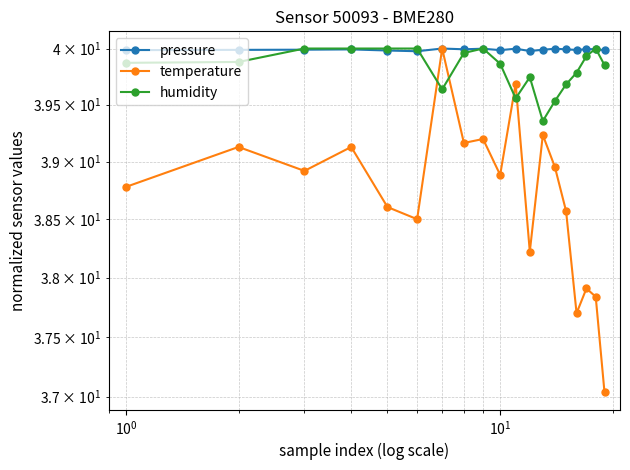

True or false: pressure and temperature cross at least once.

False